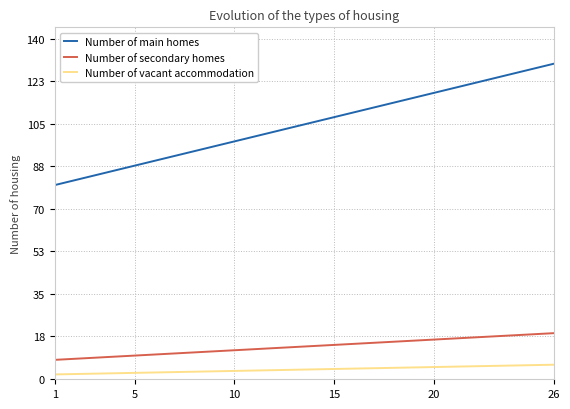

What is the minimum value shown in the chart?

2.0